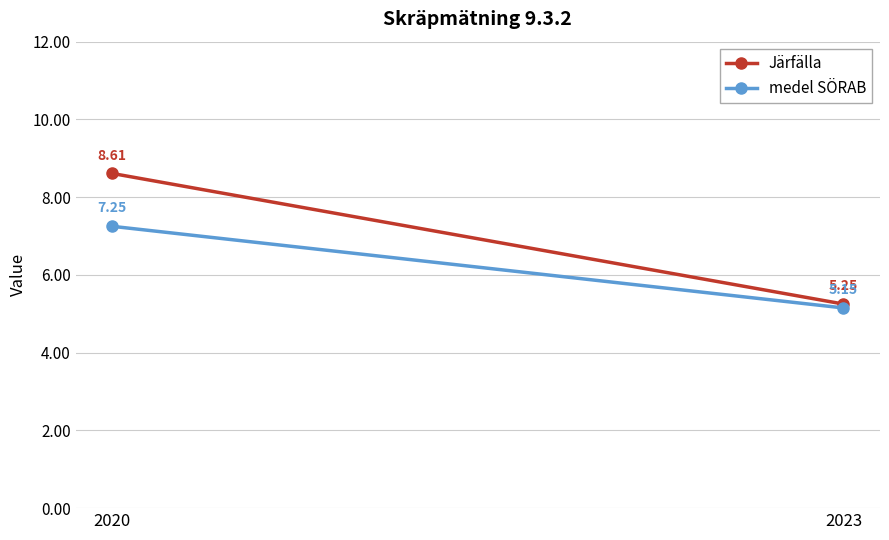

What is the sum of all medel SÖRAB values?

12.4